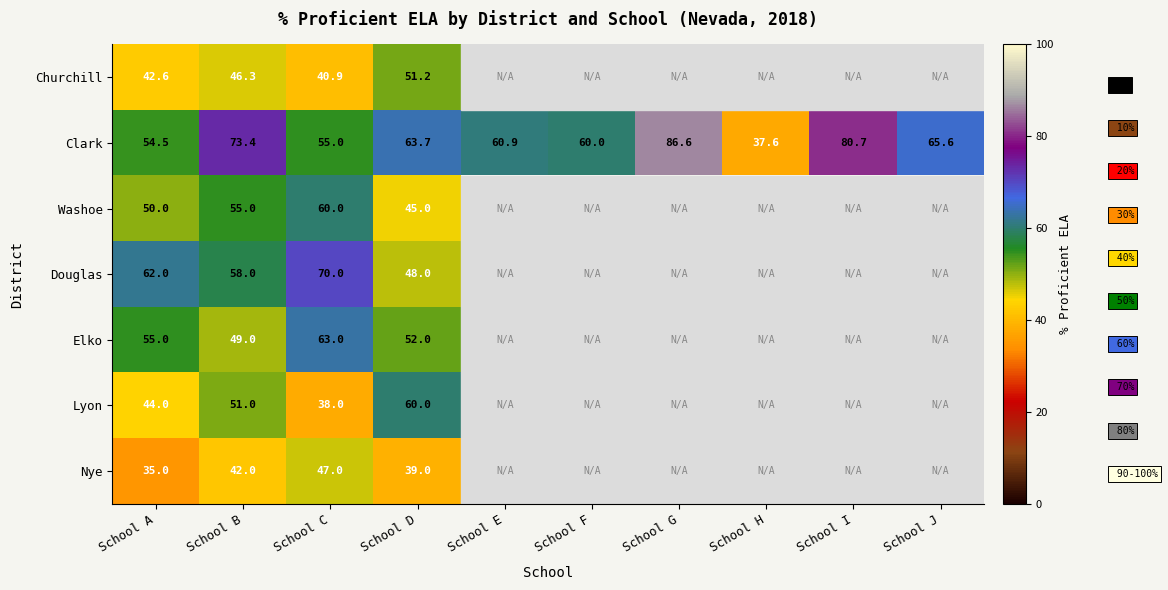

How many data points in Clark are less than 63?

5